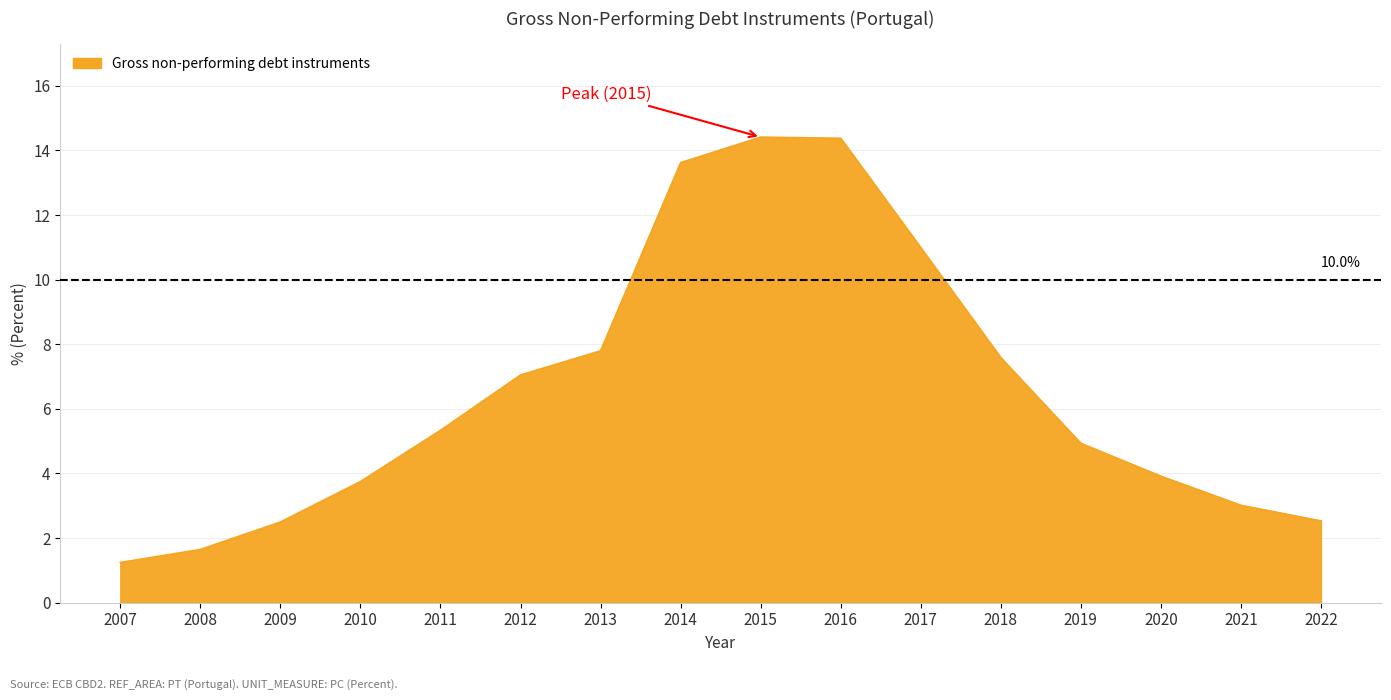

What is the sum of all values?

104.7